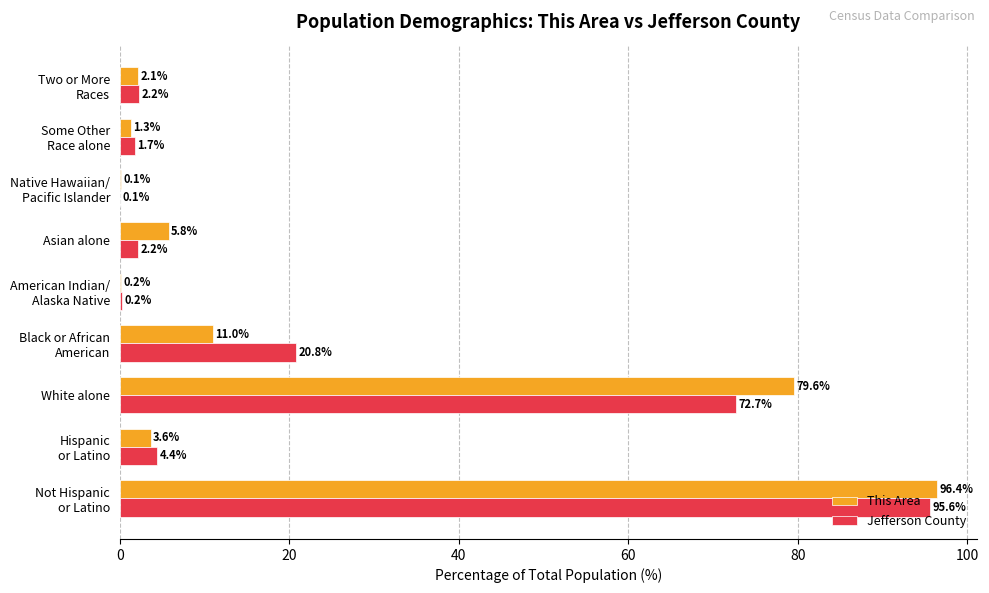

What is the highest value of the This Area series?

96.4